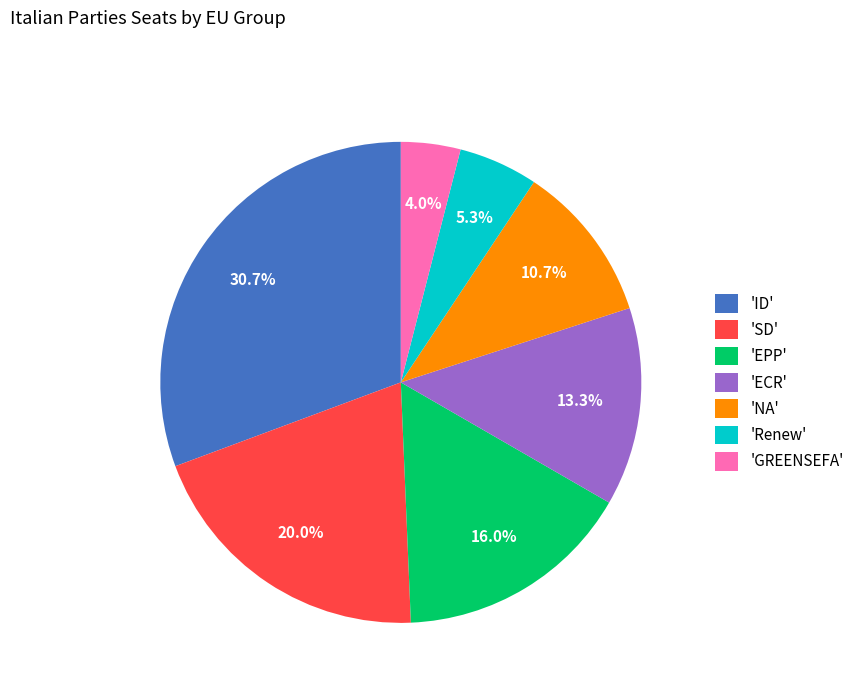

To the nearest percent, what is the difference between the largest and smallest slice percentages?

27%